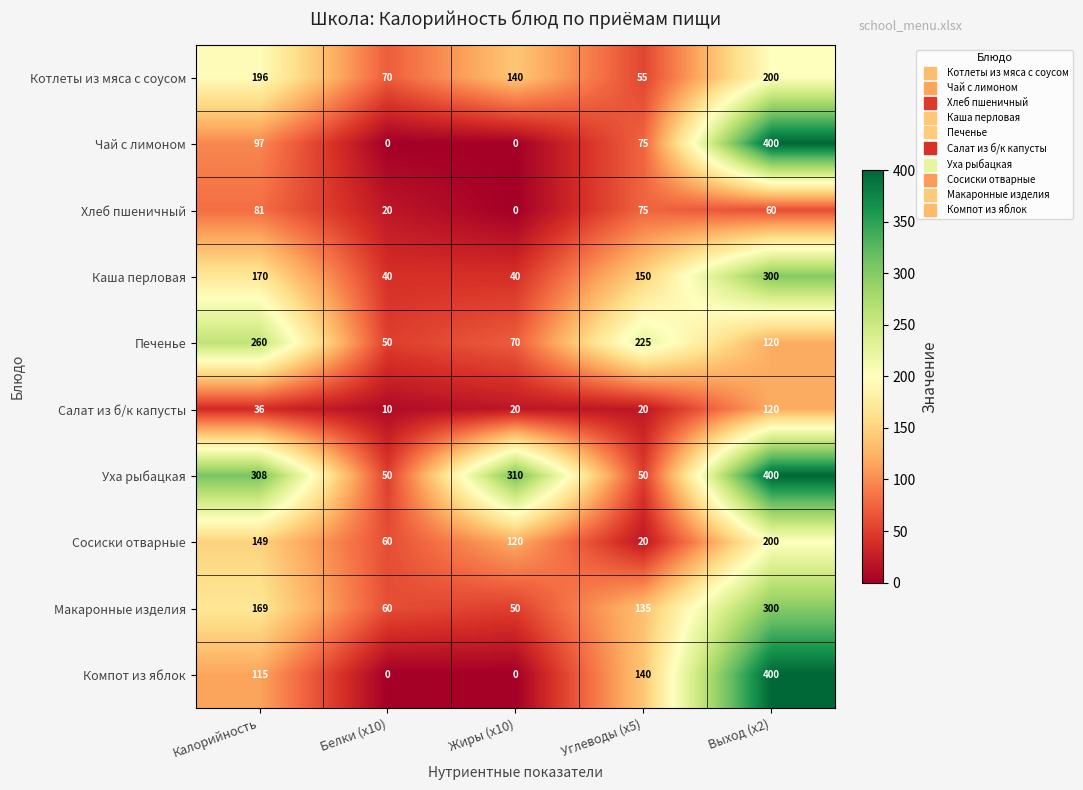

Between Калорийность and Выход (x2), which series saw the biggest shift?

Чай с лимоном